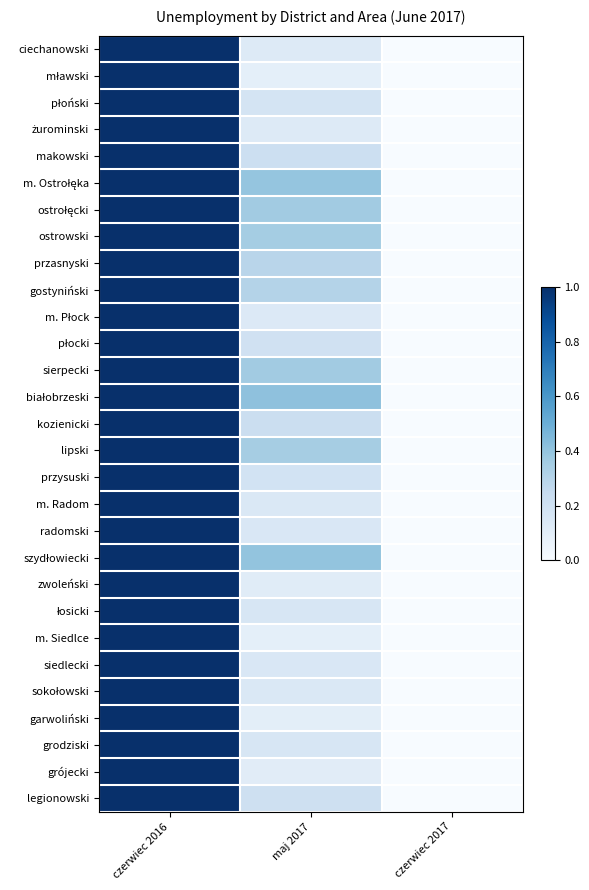

How many data points does each series have?

3